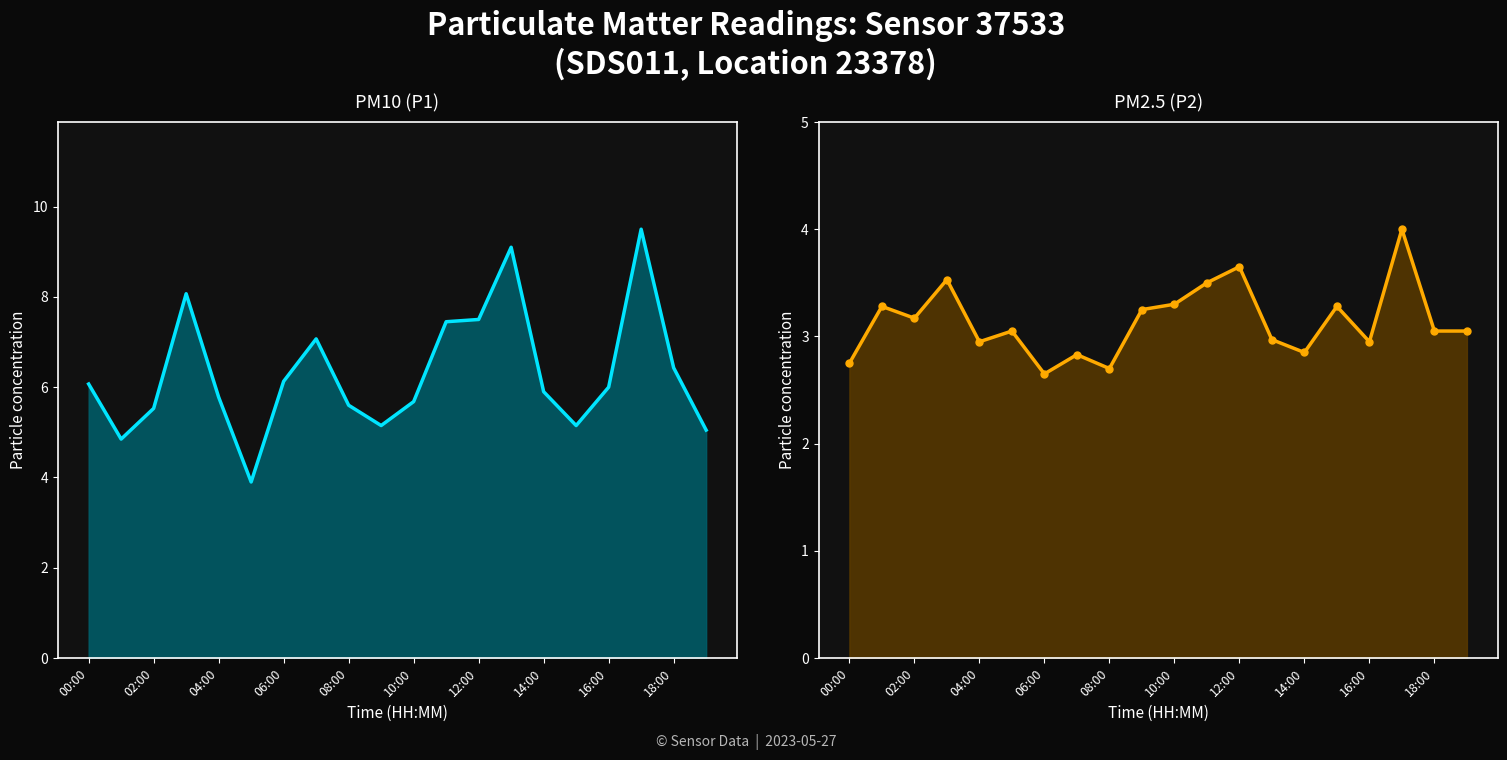

Rank the series by their average value, from highest to lowest.

P1, P2